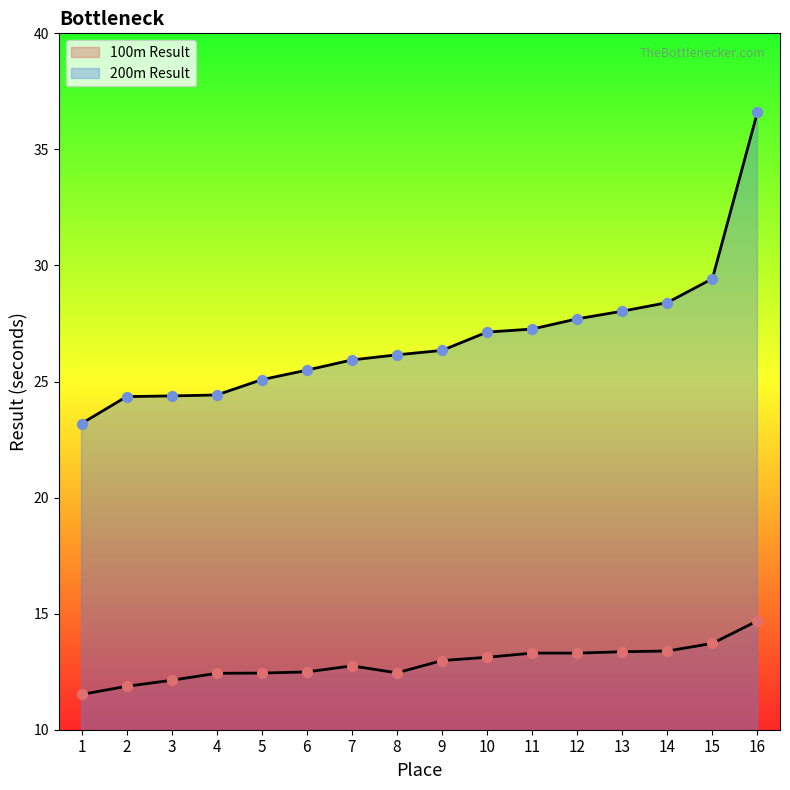

Which series contains the highest Y value?

200m Result